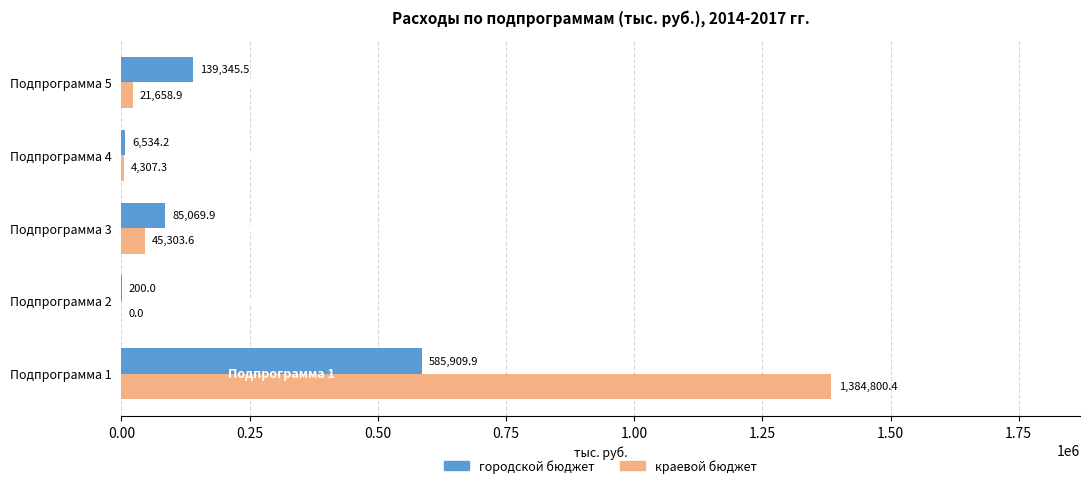

At which label is краевой бюджет closest to 692400?

Подпрограмма 3